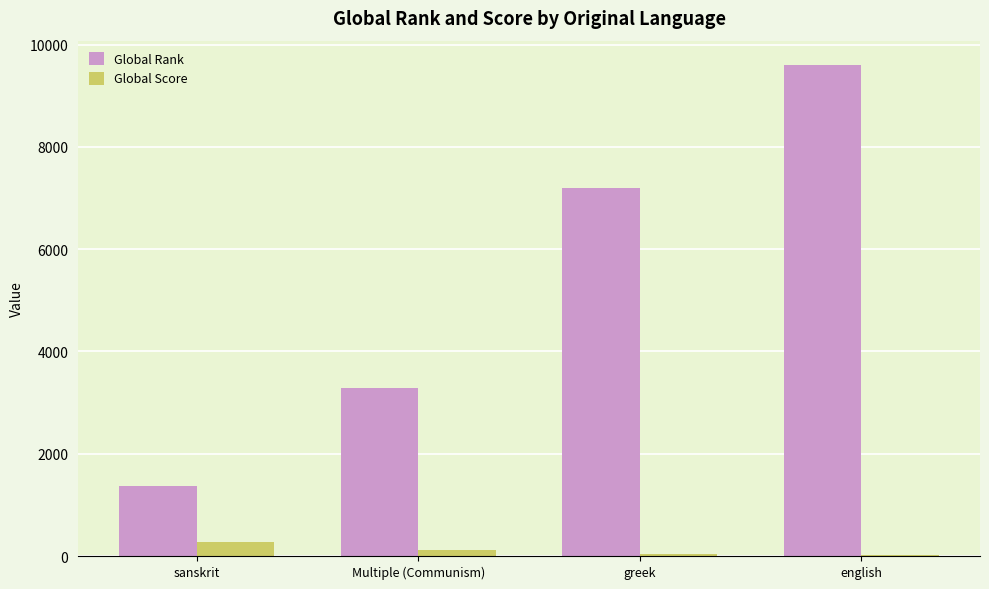

Which series changed the most between Multiple (Communism) and english?

Global Rank